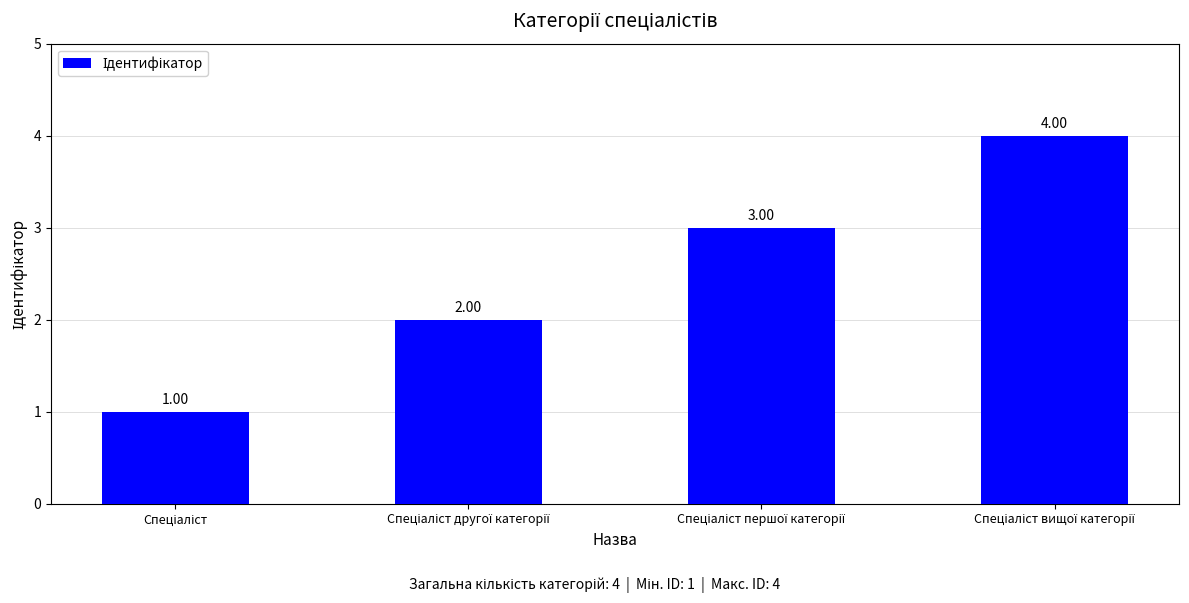

How many series are shown in this chart?

1